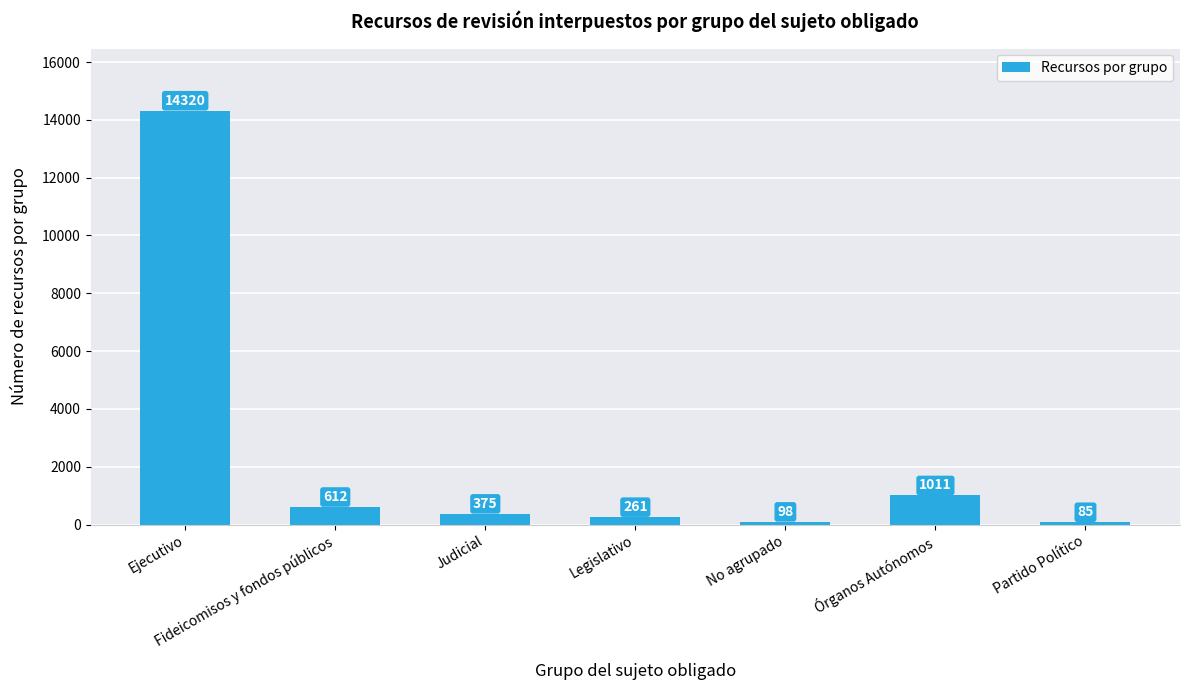

Is it true that the value at Órganos Autónomos is 1011?

True